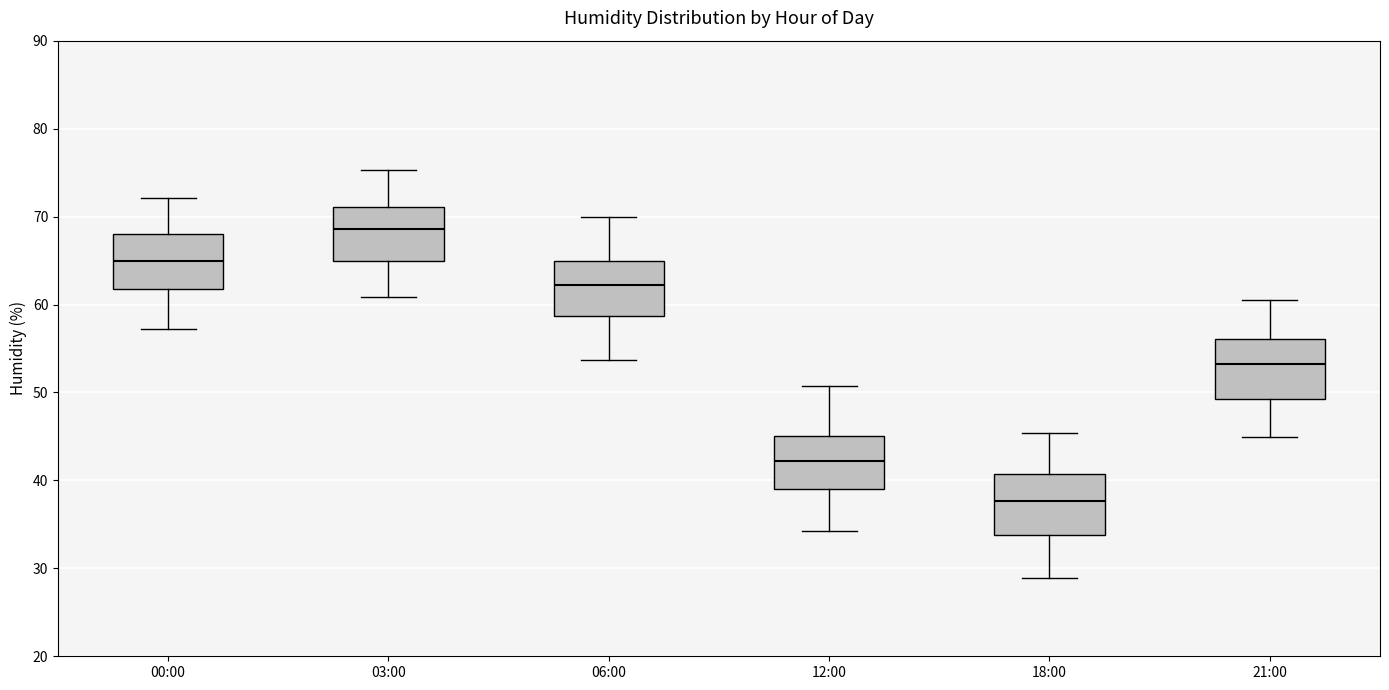

Reading left to right, transcribe this box plot: for each box, give where its median line is, the range the box spans, and where its two whiskers end, as read against the y-axis. The values are not printed on the chart, so give them approximately, as read against the axis.

00:00: median 65, box 62 to 68, whiskers 57 to 72
03:00: median 69, box 65 to 71, whiskers 61 to 75
06:00: median 62, box 59 to 65, whiskers 54 to 70
12:00: median 42, box 39 to 45, whiskers 34 to 51
18:00: median 38, box 34 to 41, whiskers 29 to 45
21:00: median 53, box 49 to 56, whiskers 45 to 61